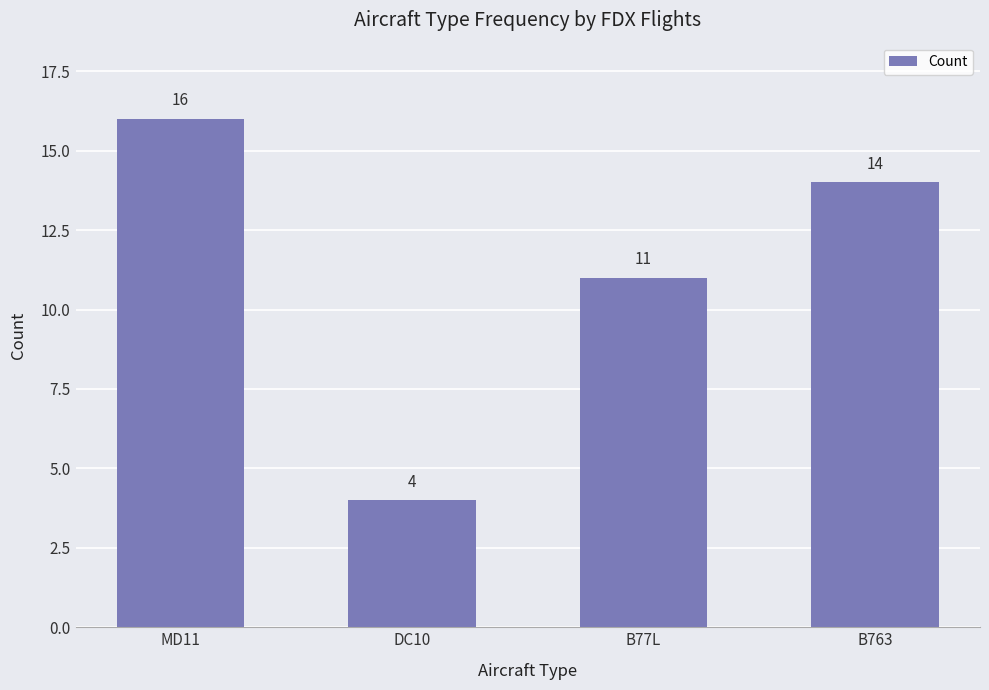

Rank the categories by value from highest to lowest.

MD11, B763, B77L, DC10